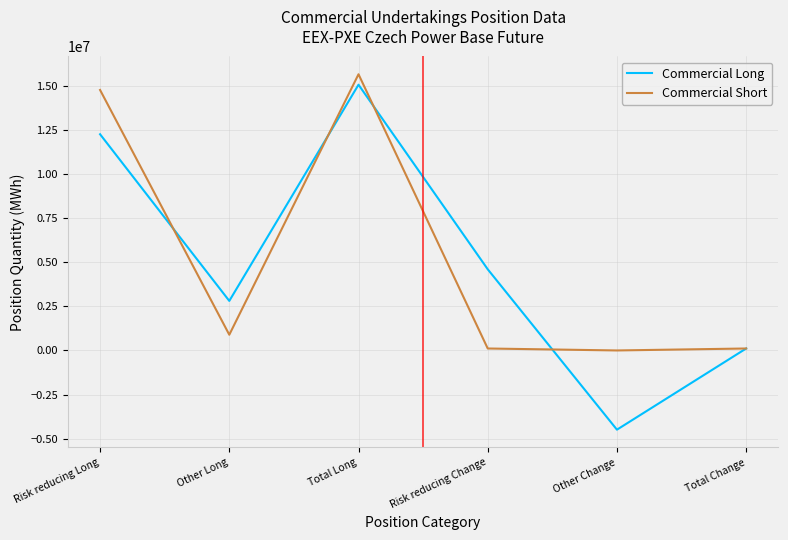

Is the value of Commercial Short at Risk reducing Change greater than the value of Commercial Long at Other Long?

No